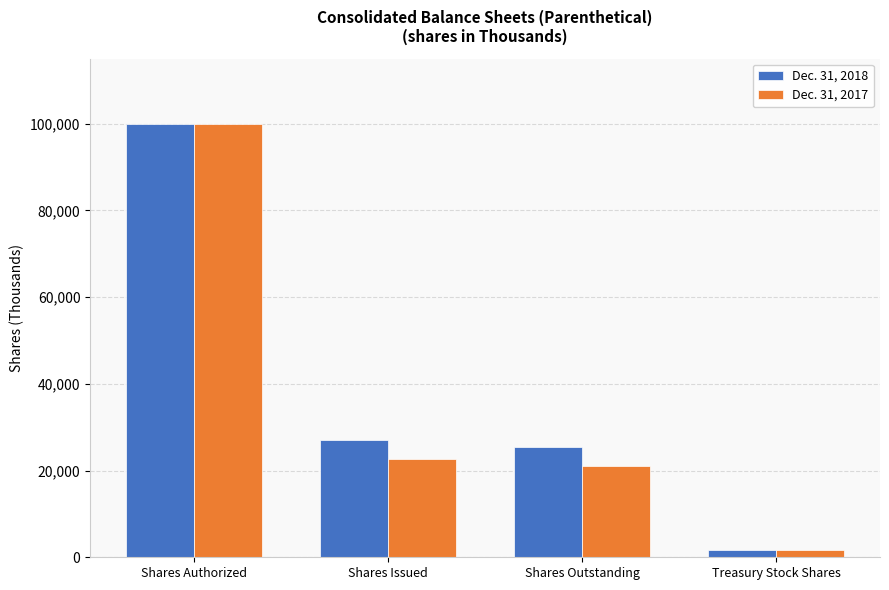

How many values in the Dec. 31, 2017 series are below 22686?

2